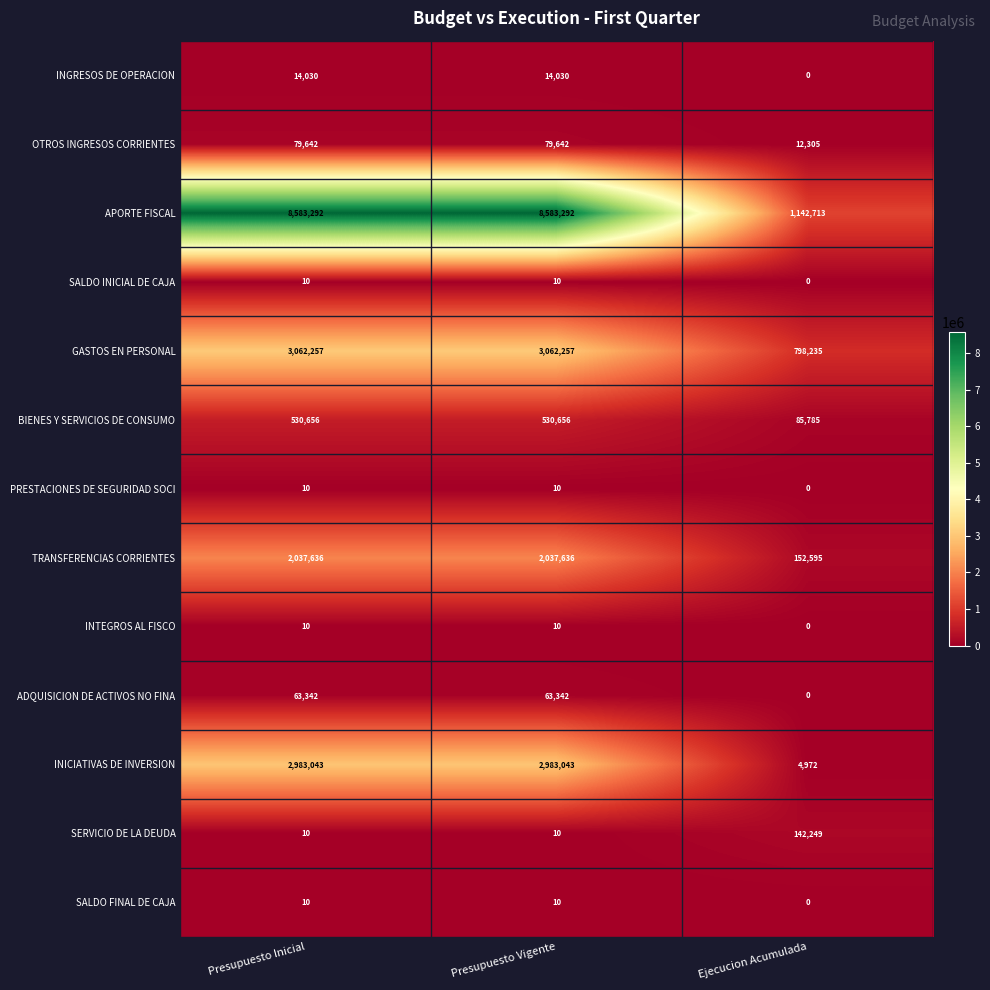

Which category has the lowest value in the PRESTACIONES DE SEGURIDAD SOCI series?

Ejecucion Acumulada